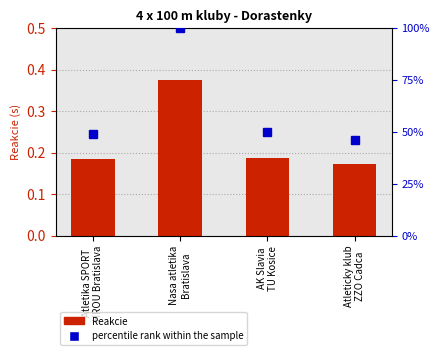

Are the bars horizontal?

No